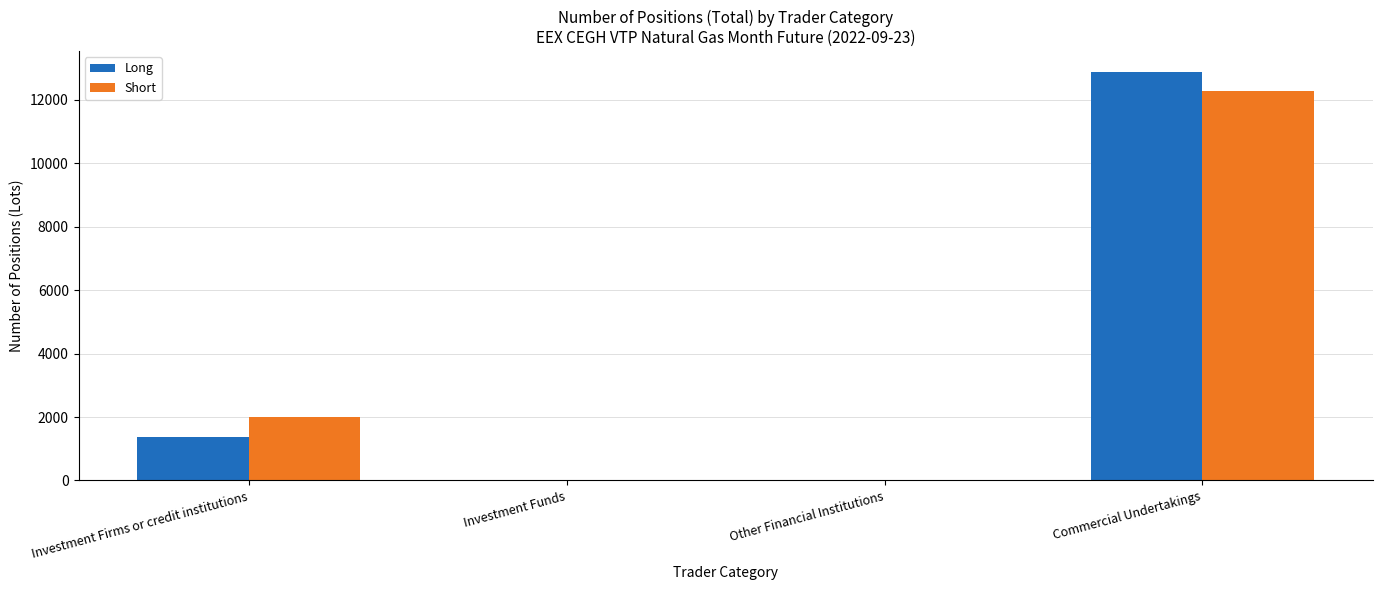

What is the sum of all Short values?

14264